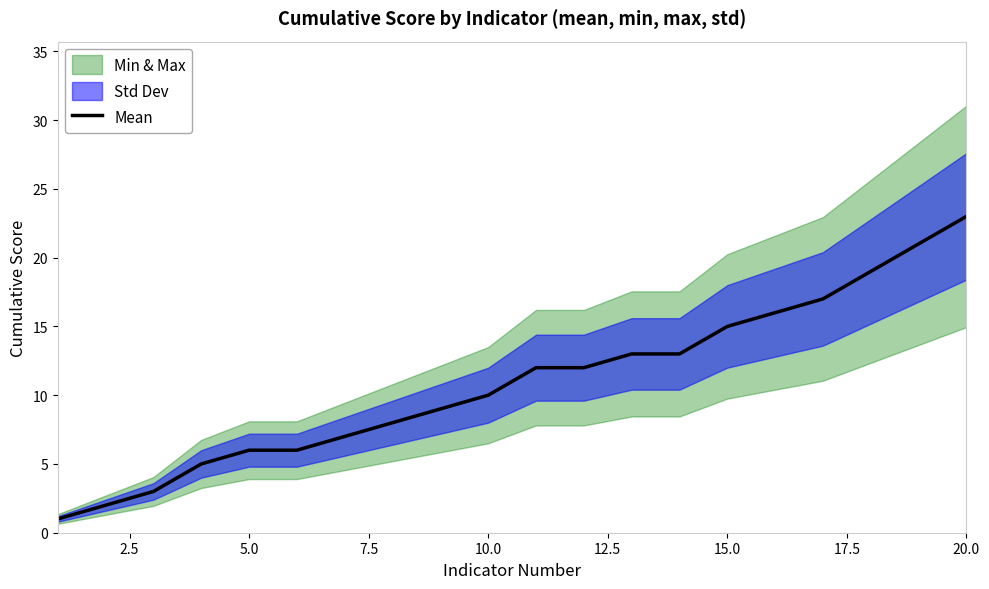

The value of Mean at 5.0 is 6. True or false?

True